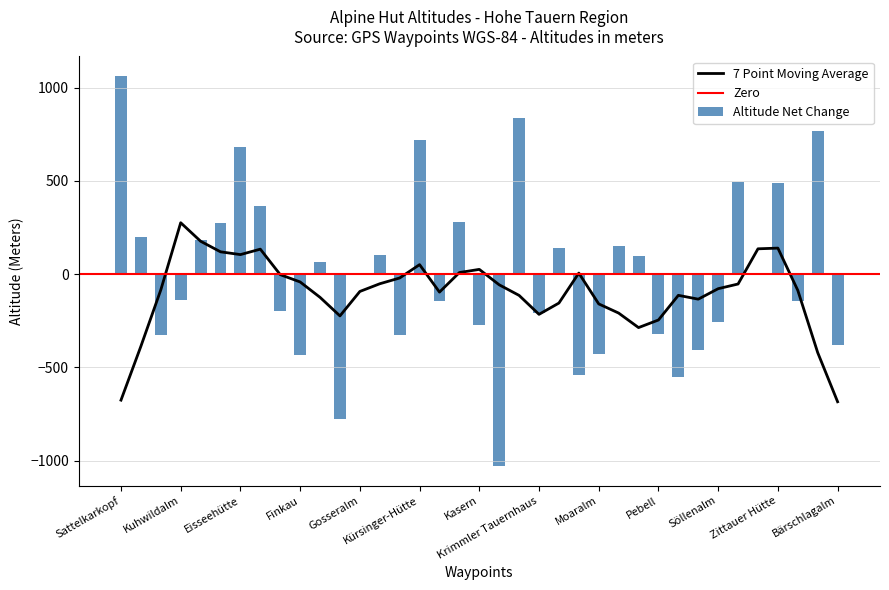

At which label does the data first exceed 1?

Sattelkarkopf